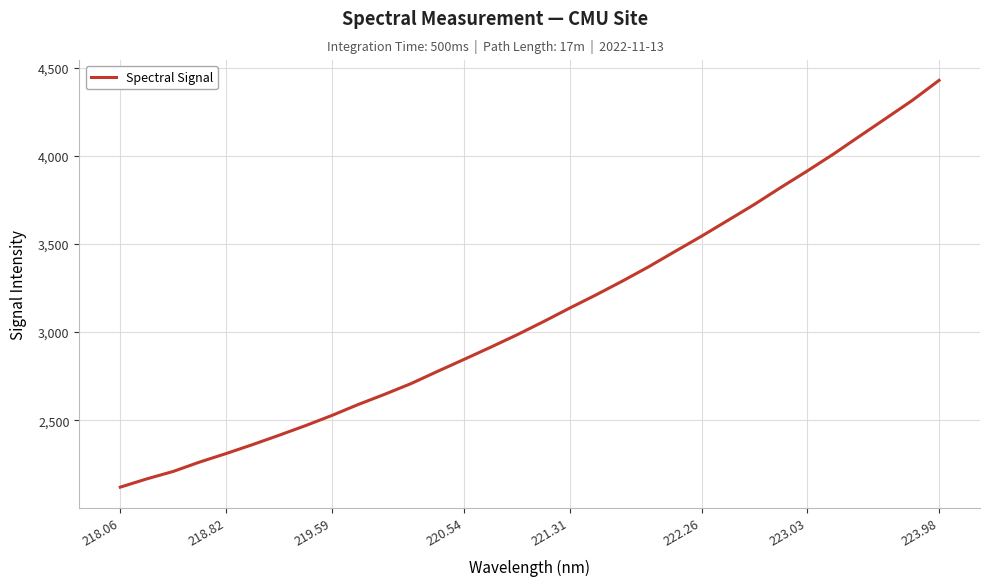

What is the difference between the maximum and minimum values?

2309.8